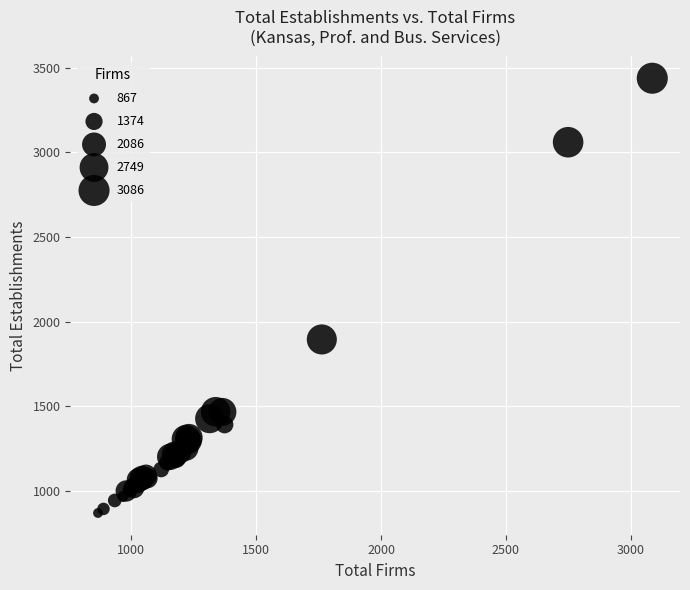

What Y value in the scatter plot is closest to 2154?

1895